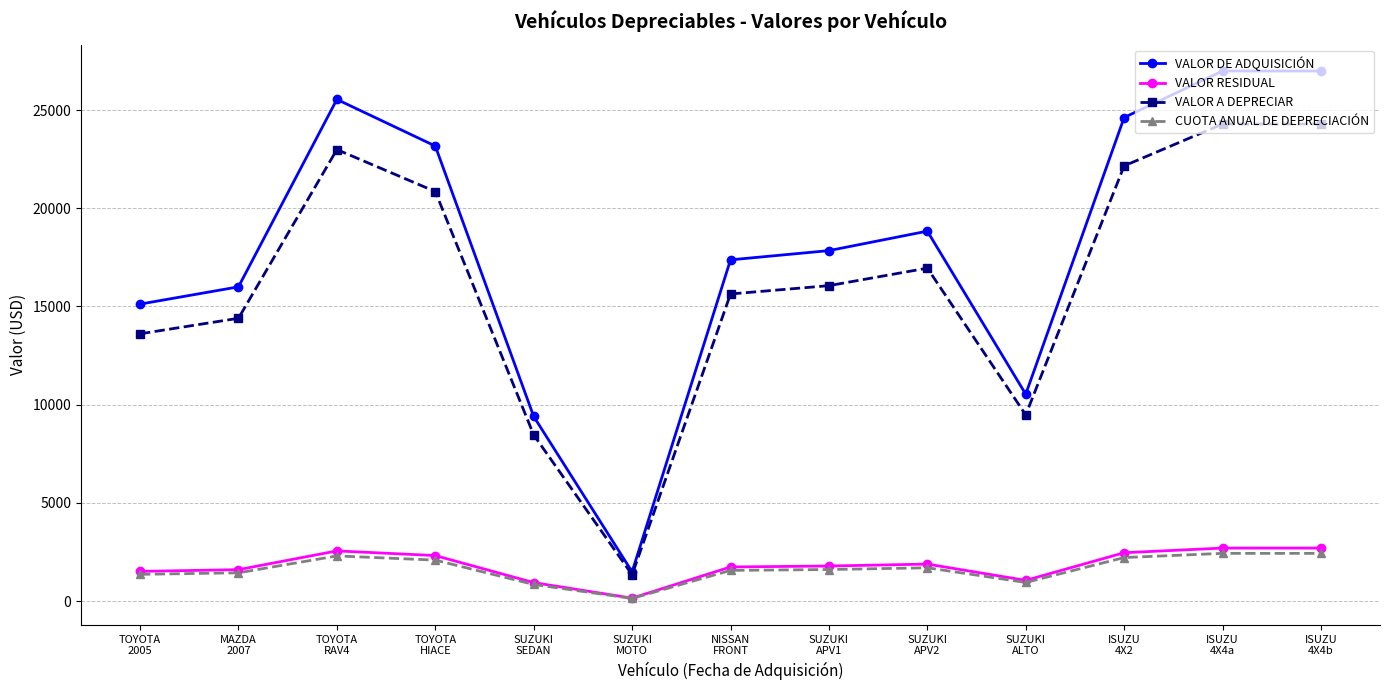

What is the difference between the second highest and second lowest values in the VALOR RESIDUAL series?

1759.0